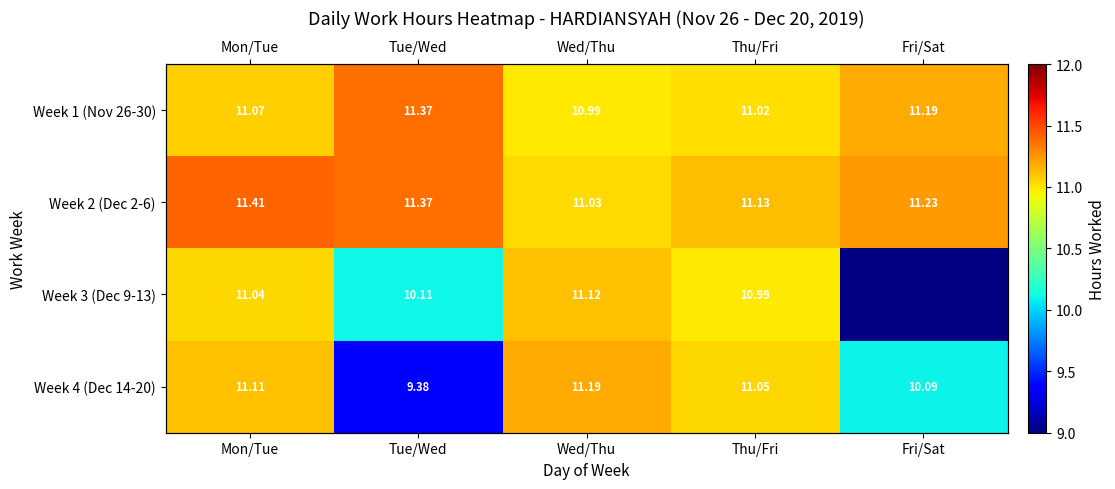

Read the Week 4 (Dec 14-20) value at Fri/Sat.

10.1